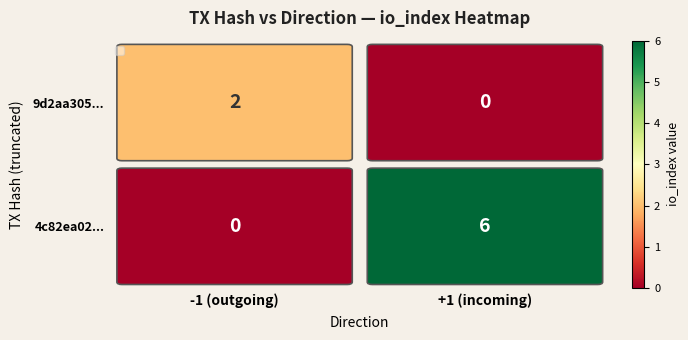

Rank the series by their average value, from lowest to highest.

9d2aa305..., 4c82ea02...